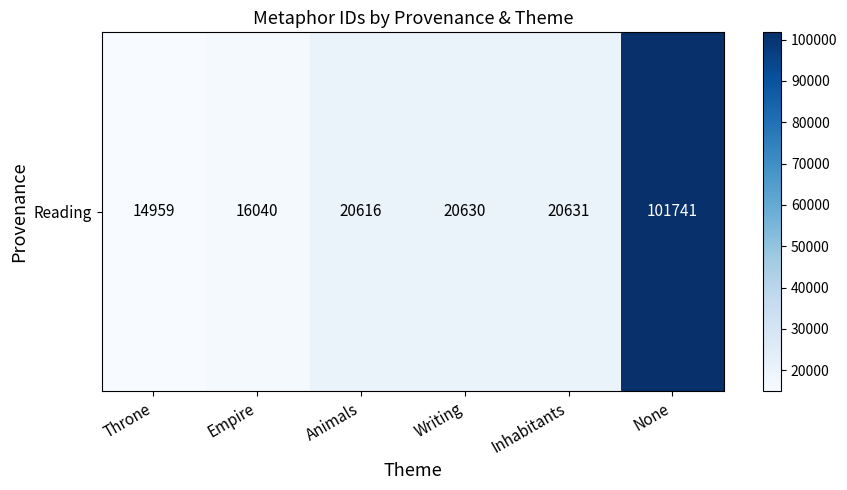

Approximately how many times larger is the value at Writing compared to None?

0.2